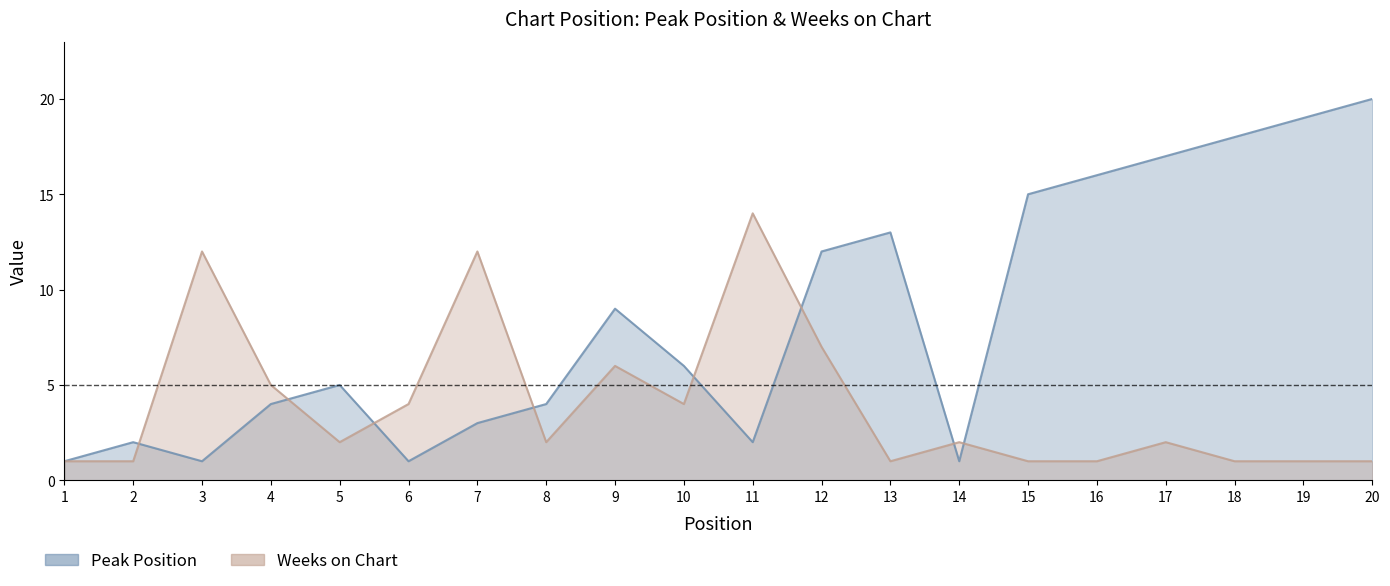

Reading right to left, what are all the values shown in this chart?

Peak Position: 20=20	19=19	18=18	17=17	16=16	15=15	14=1	13=13	12=12	11=2	10=6	9=9	8=4	7=3	6=1	5=5	4=4	3=1	2=2	1=1
Weeks on Chart: 20=1	19=1	18=1	17=2	16=1	15=1	14=2	13=1	12=7	11=14	10=4	9=6	8=2	7=12	6=4	5=2	4=5	3=12	2=1	1=1